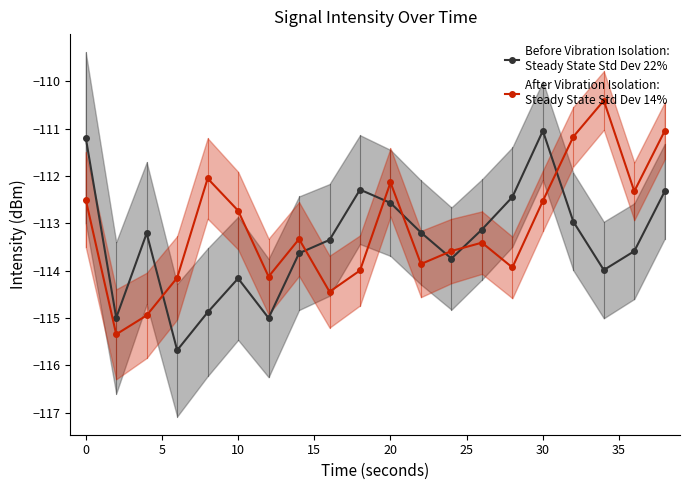

Does the chart display data point markers on the line(s)?

Yes